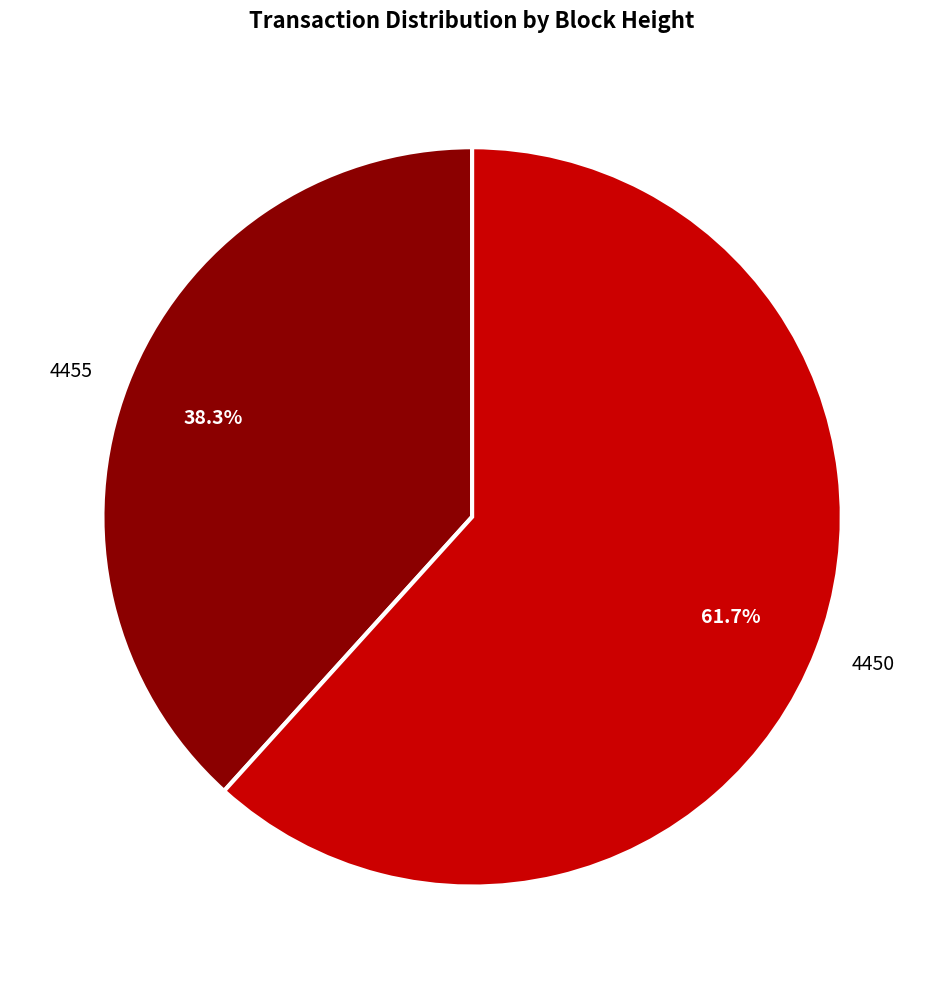

What percentage is the 4455 slice, to the nearest percent?

38%